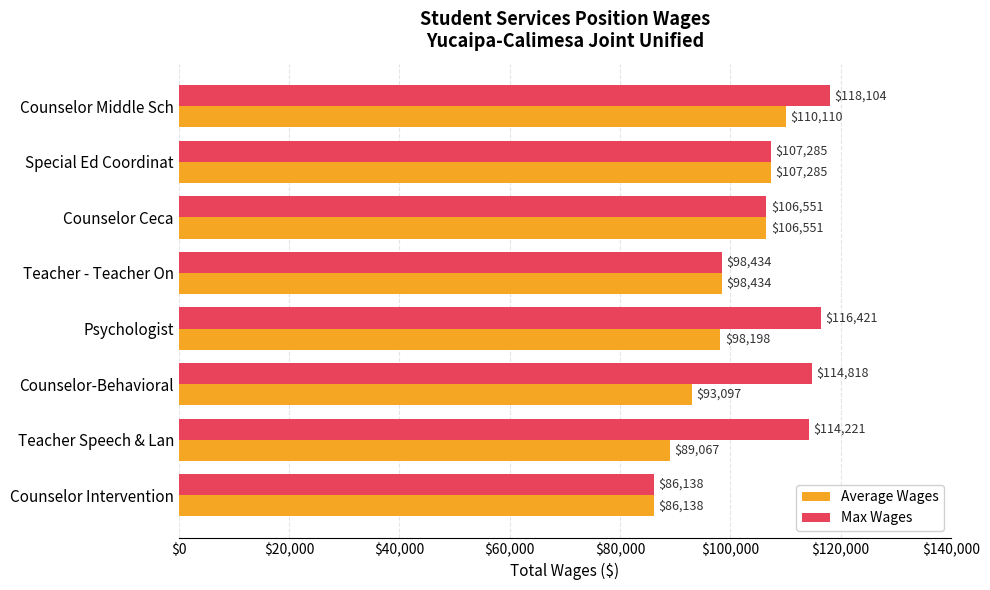

Which series has the largest total across all categories?

Max Wages